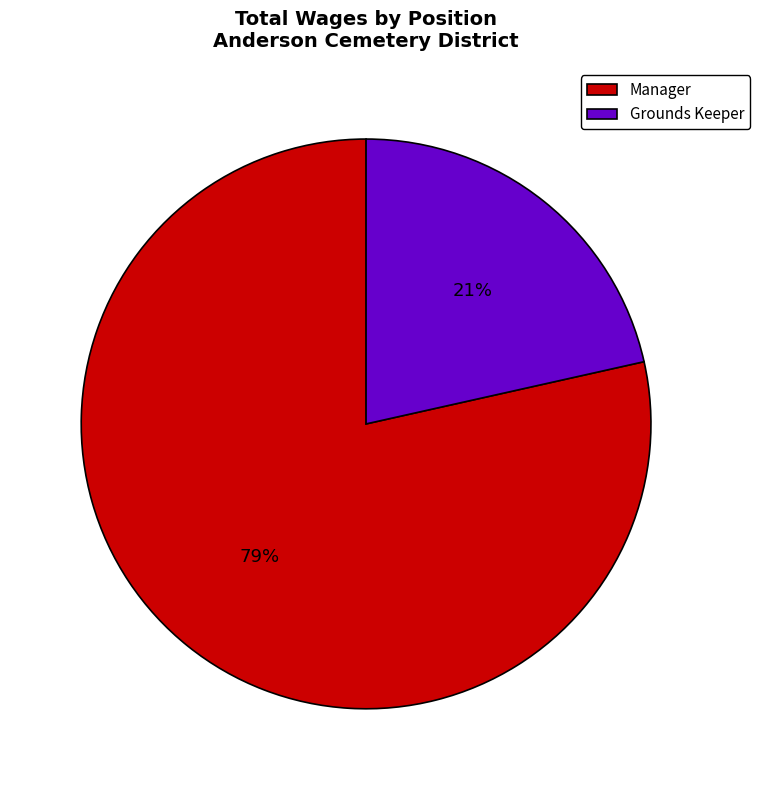

Which has a higher value, Manager or Grounds Keeper?

Manager